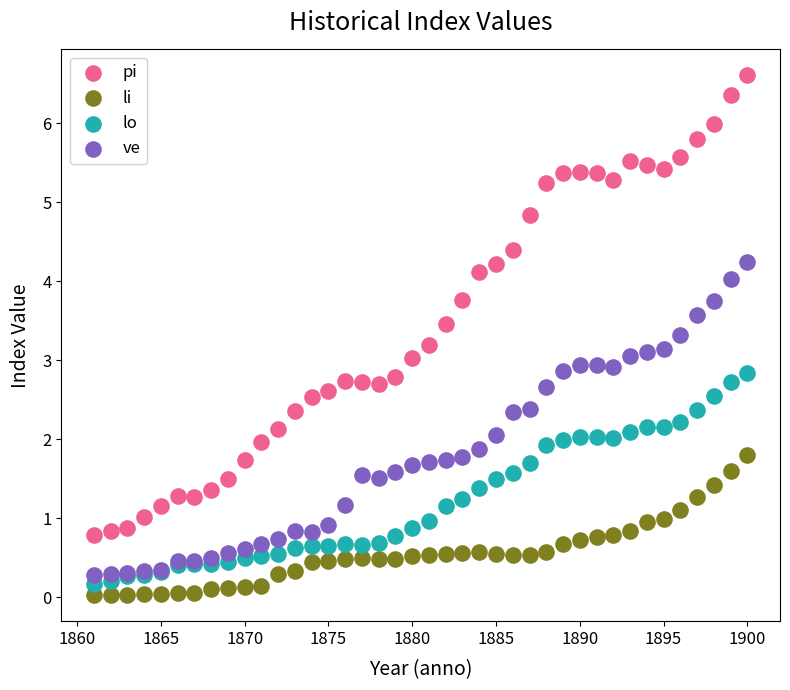

Which series contains the highest Y value?

pi